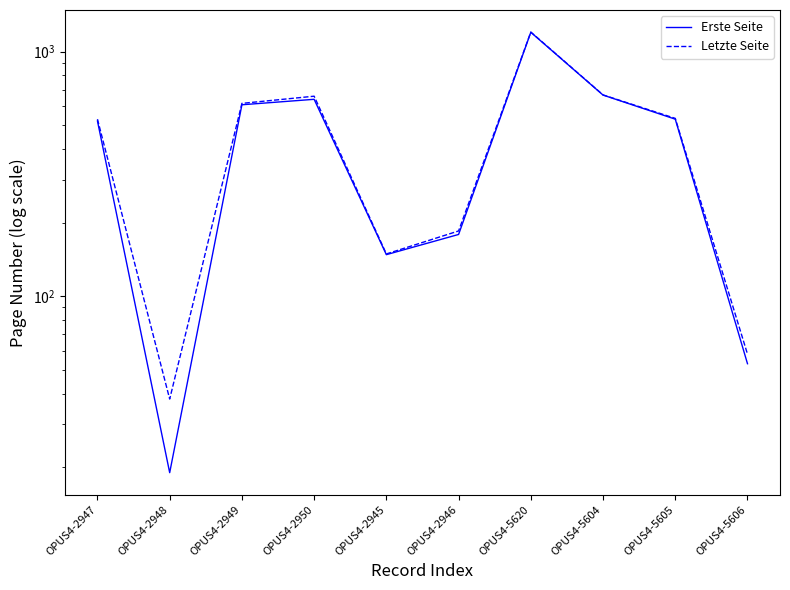

At which category is the sum across all series the highest?

OPUS4-5620